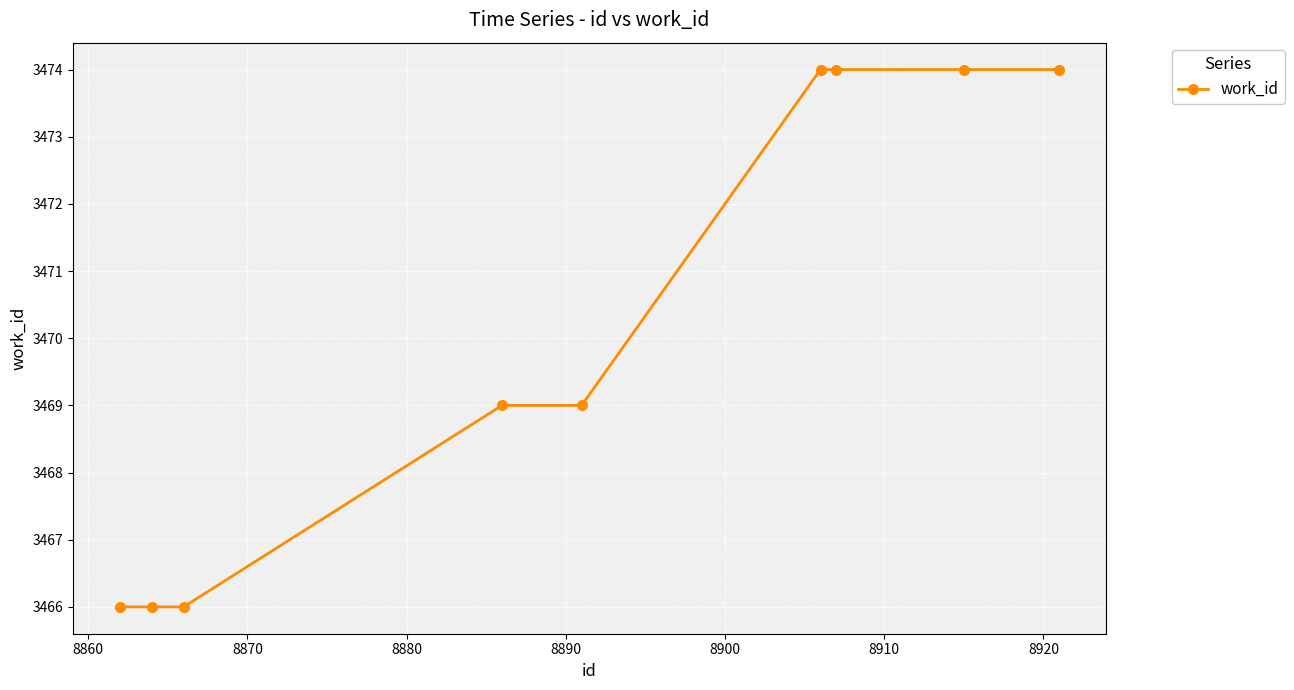

What is the value of the 4th point from the left?

3469